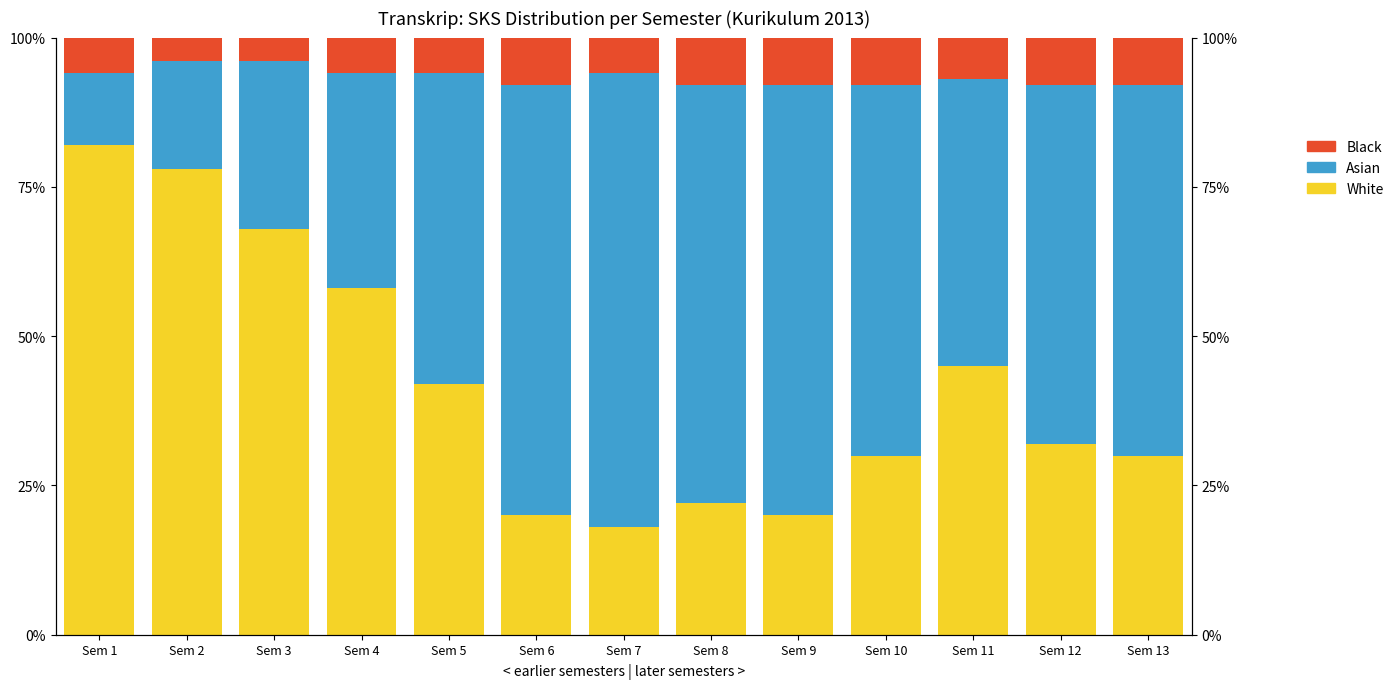

Is it true that Asian equals 47.0 at Sem 7?

False